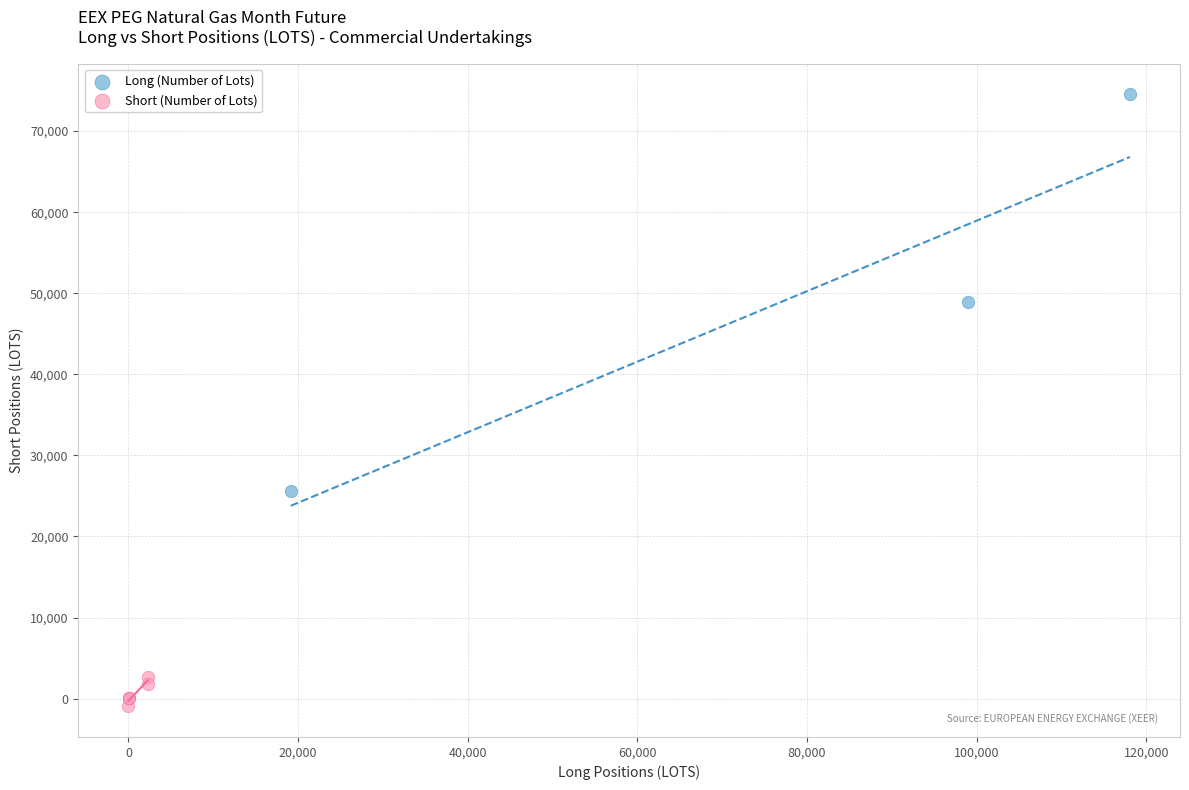

Which series contains the highest Y value?

Long (Number of Lots)